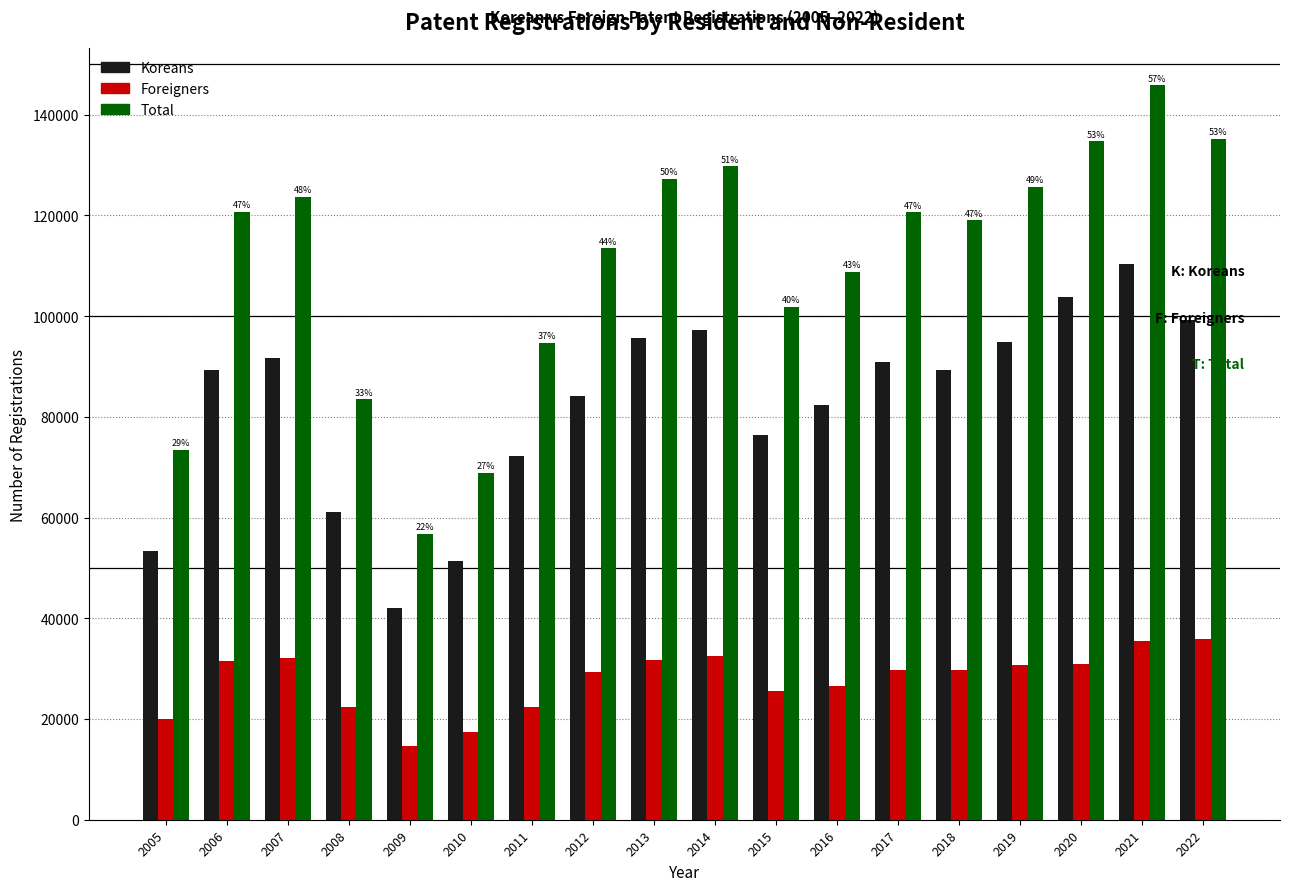

Rank the series by their maximum value, from lowest to highest.

Foreigners, Koreans, Total